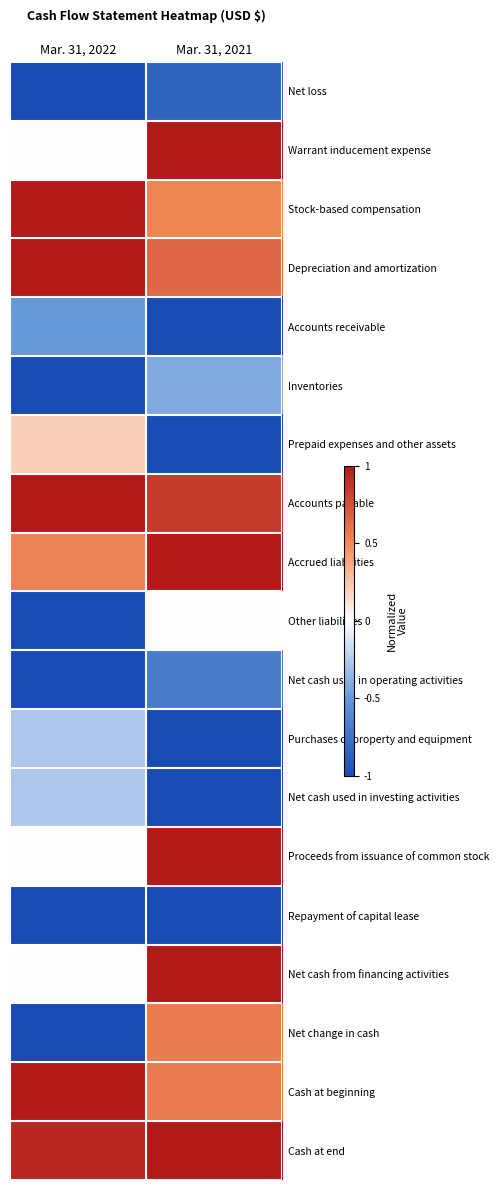

Rank the series by their maximum value, from highest to lowest.

Warrant inducement expense, Stock-based compensation, Depreciation and amortization, Accounts payable, Accrued liabilities, Proceeds from issuance of common stock, Net cash from financing activities, Cash at beginning, Cash at end, Net change in cash, Prepaid expenses and other assets, Other liabilities, Purchases of property and equipment, Net cash used in investing activities, Inventories, Accounts receivable, Net cash used in operating activities, Net loss, Repayment of capital lease